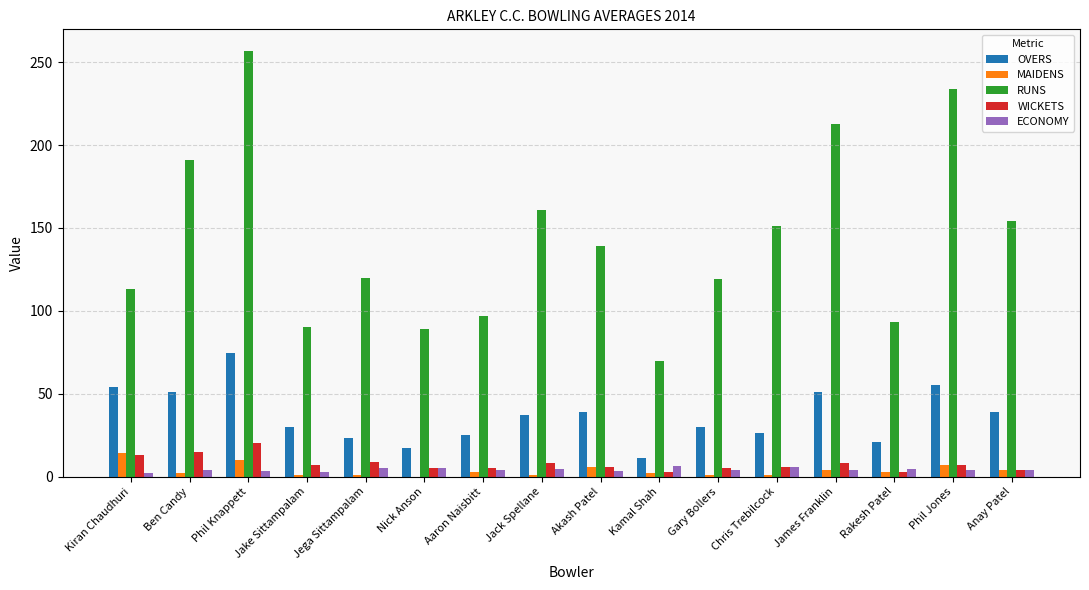

Which series has the largest total across all categories?

RUNS